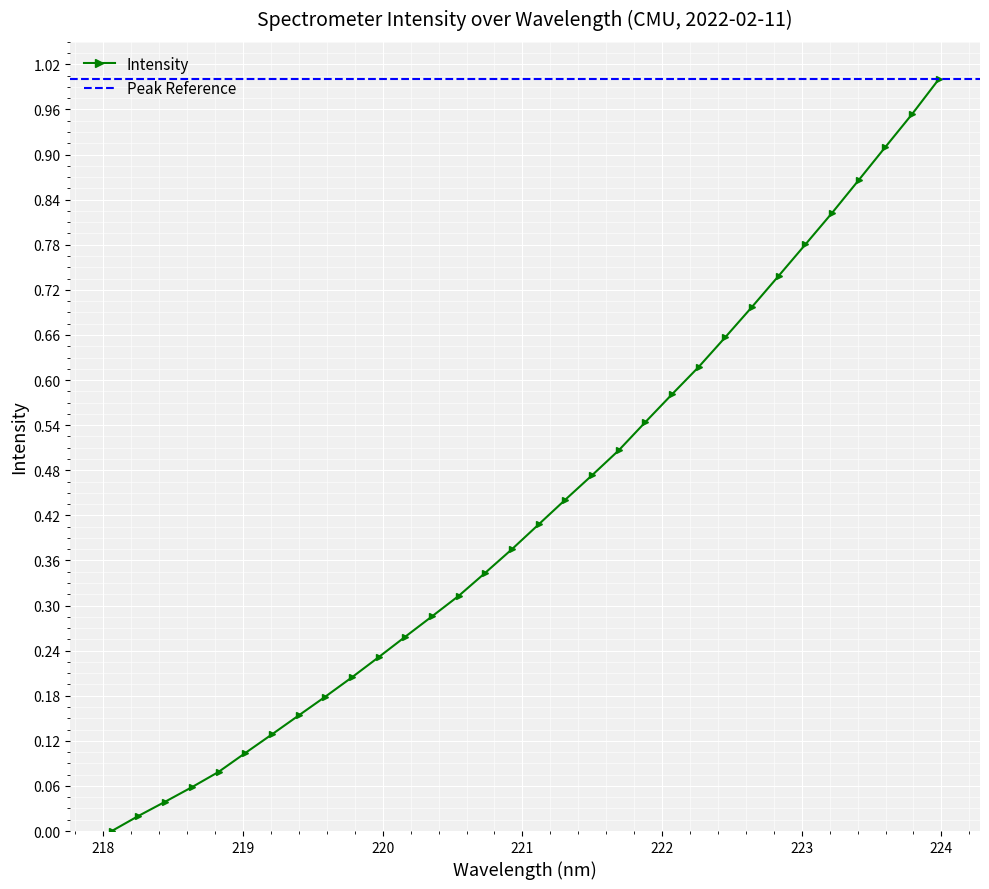

What is the change in value from 218.442 to 220.1623?

+0.2